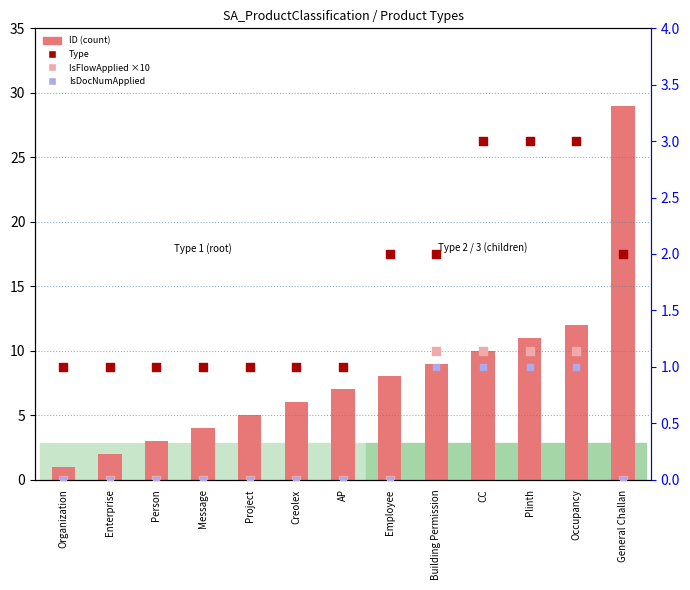

Which series reaches the maximum Y coordinate?

ID (count)